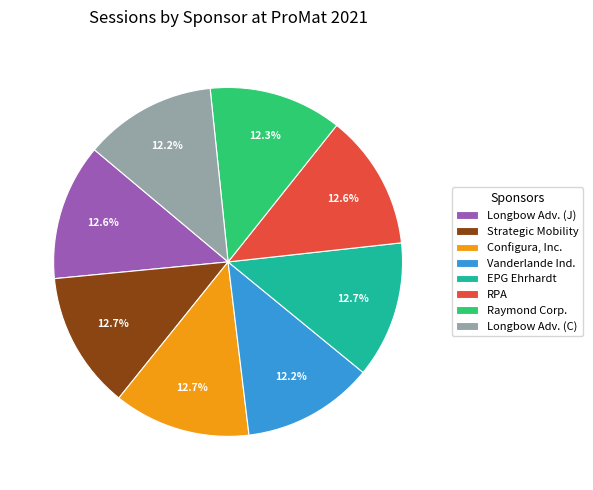

How much of the chart is everything except Vanderlande Ind.?

87.8%